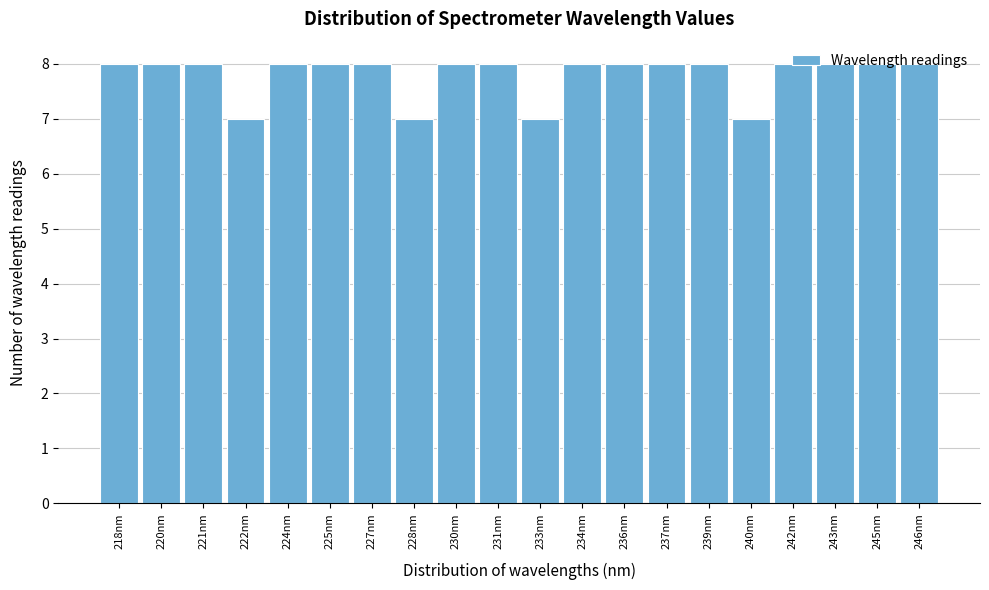

What is the greatest value displayed?

8